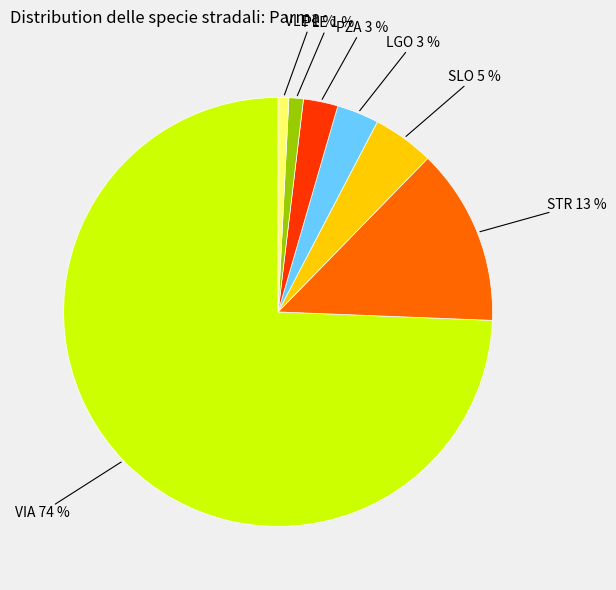

True or false: PLE 1 % accounts for 1% of the total.

True